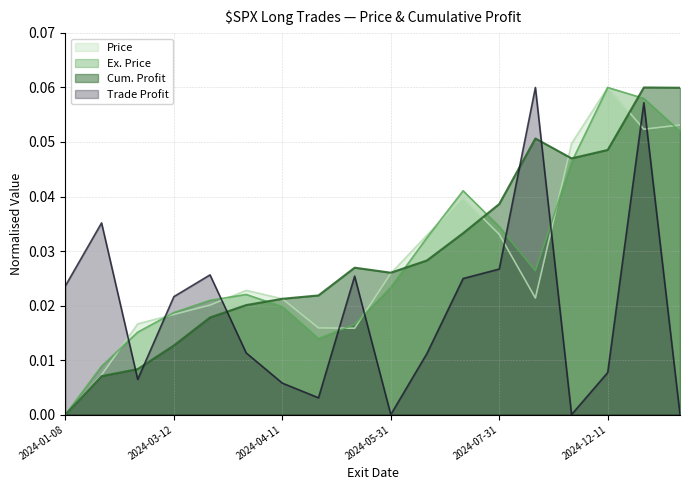

How many values in the Cum. Profit series exceed 0?

17